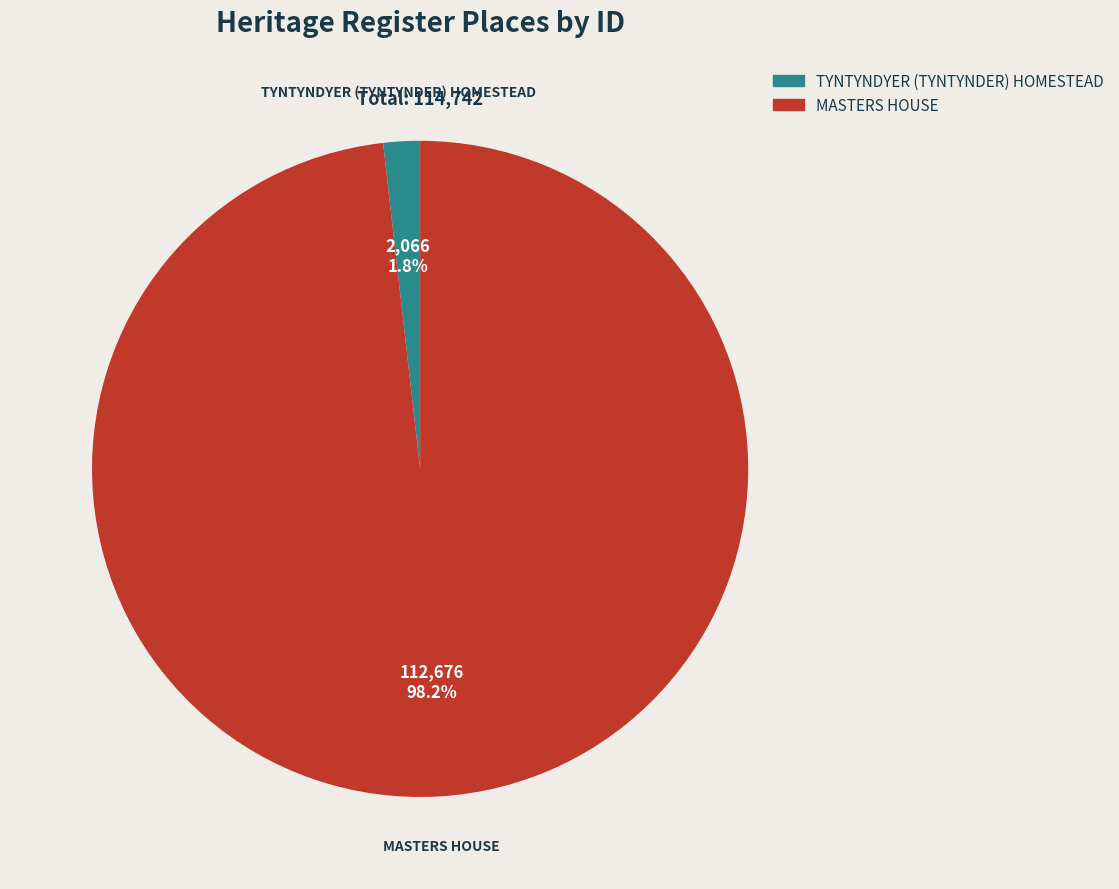

To the nearest percent, what is the combined percentage of MASTERS HOUSE and TYNTYNDYER (TYNTYNDER) HOMESTEAD?

100%